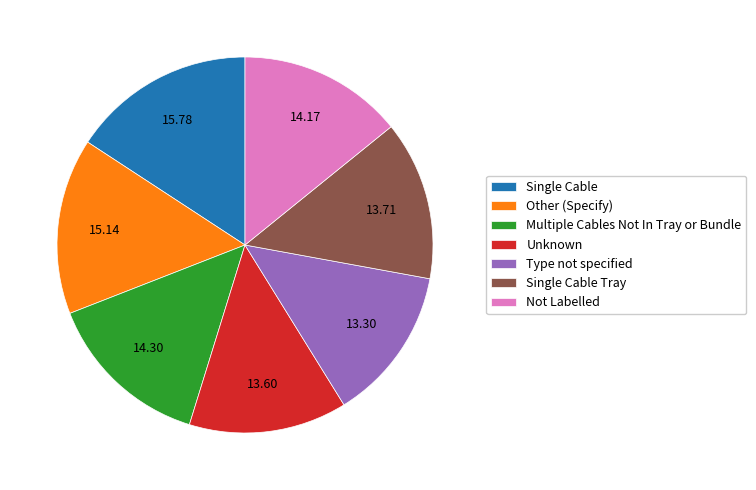

Combined, do Unknown and Single Cable account for over 50%?

No